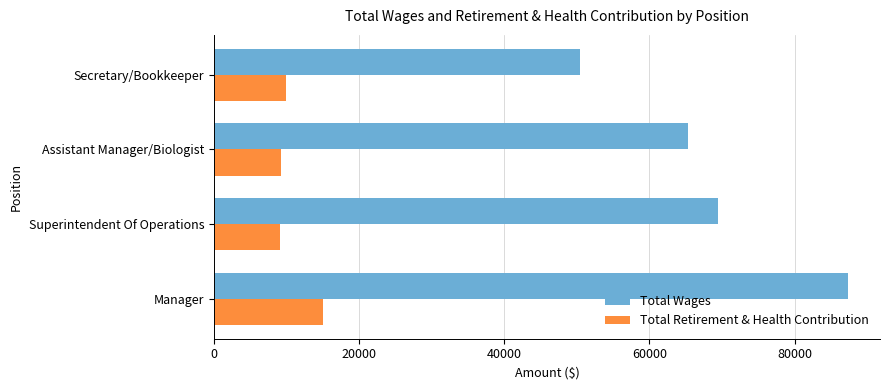

The value of Total Retirement & Health Contribution at Manager is 14998. True or false?

True